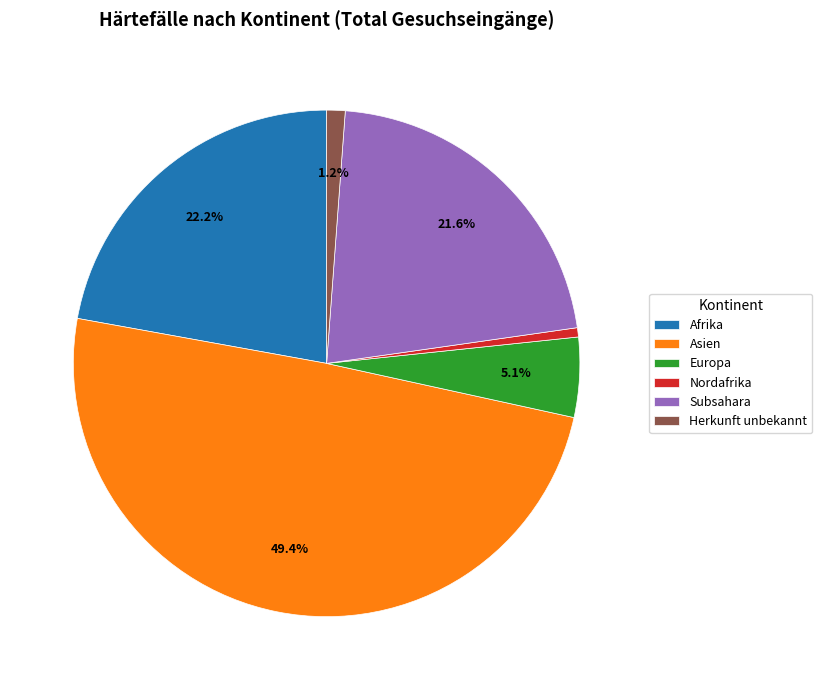

The Nordafrika slice represents 8% of the pie. True or false?

False